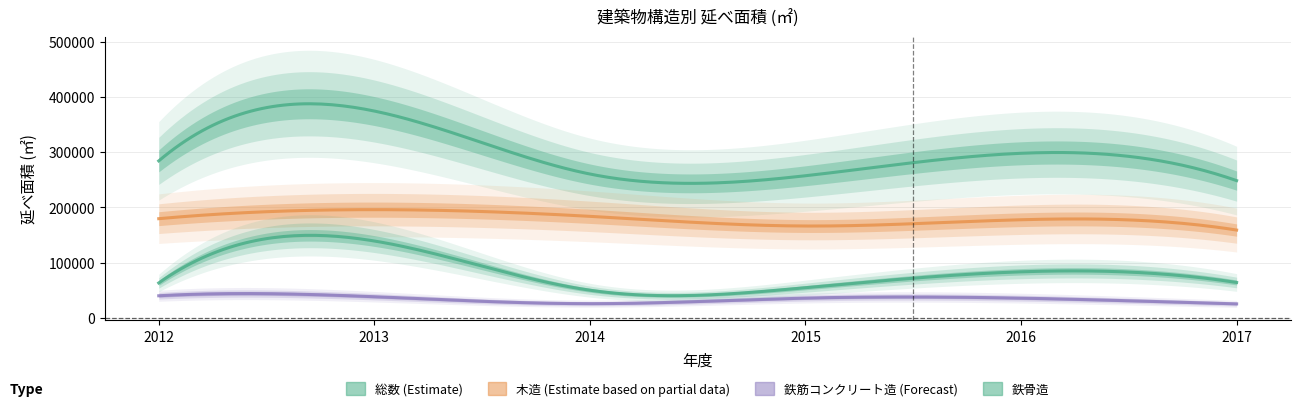

Reading right to left, what are all the values shown in this chart?

総数_延べ面積: 2017=248591	2016=298086	2015=257409	2014=260521	2013=374632	2012=284315
木造_延べ面積: 2017=159015	2016=177702	2015=166329	2014=183860	2013=196000	2012=179625
鉄筋コンクリート造_延べ面積: 2017=25276	2016=35660	2015=35755	2014=25685	2013=38244	2012=39970
鉄骨造_延べ面積: 2017=64037	2016=83355	2015=54599	2014=50047	2013=139188	2012=63212